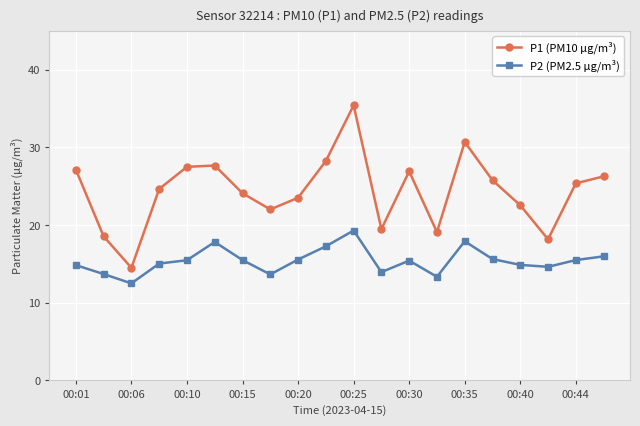

How many interior local valleys does the P1 (PM10 µg/m³) series have?

5